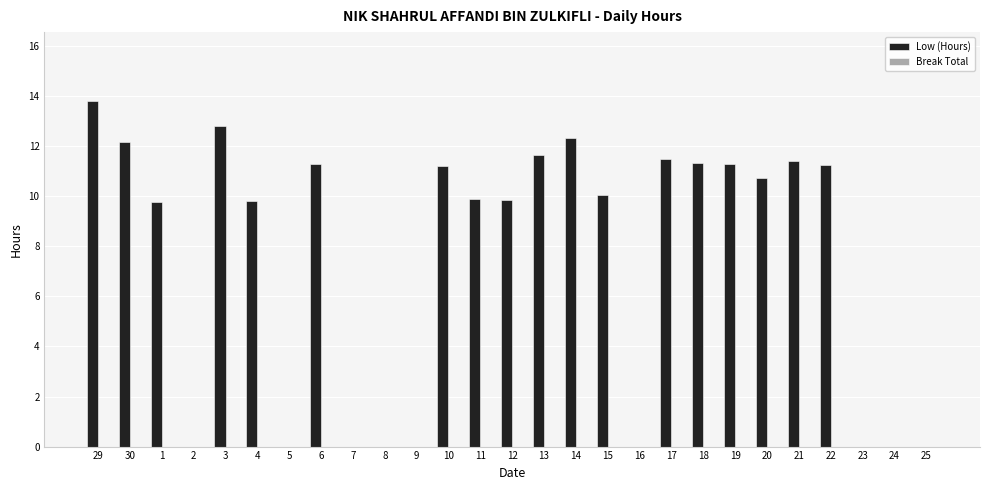

The chart shows a value of -4.3 at 9. True or false?

False